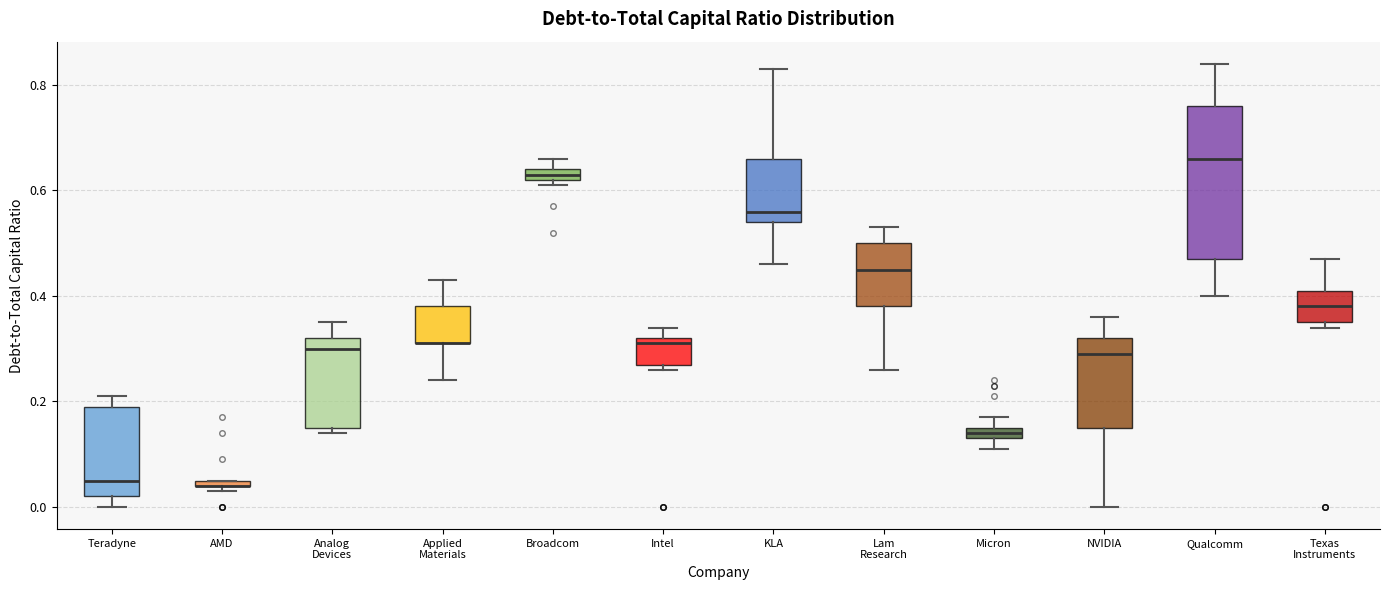

Comparing the boxes themselves (not the whiskers), which one is the tallest?

Qualcomm